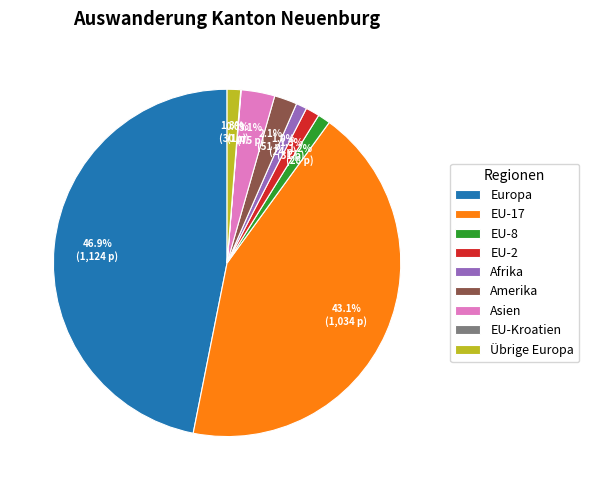

Which has a higher value, Europa or Afrika?

Europa